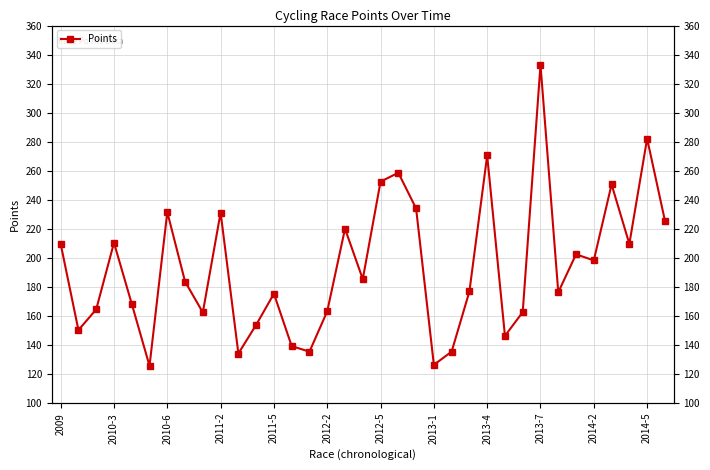

Which has a higher value, 26 or 28?

28